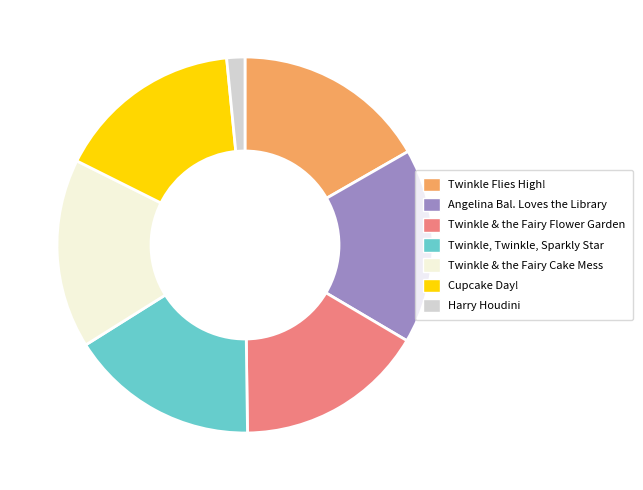

Is there a majority slice in this chart?

No